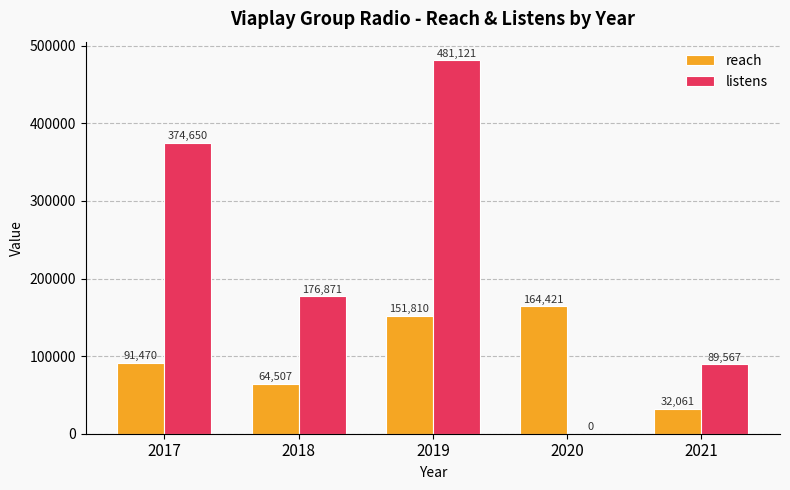

True or false: listens has a value of 201918 at 2017.

False